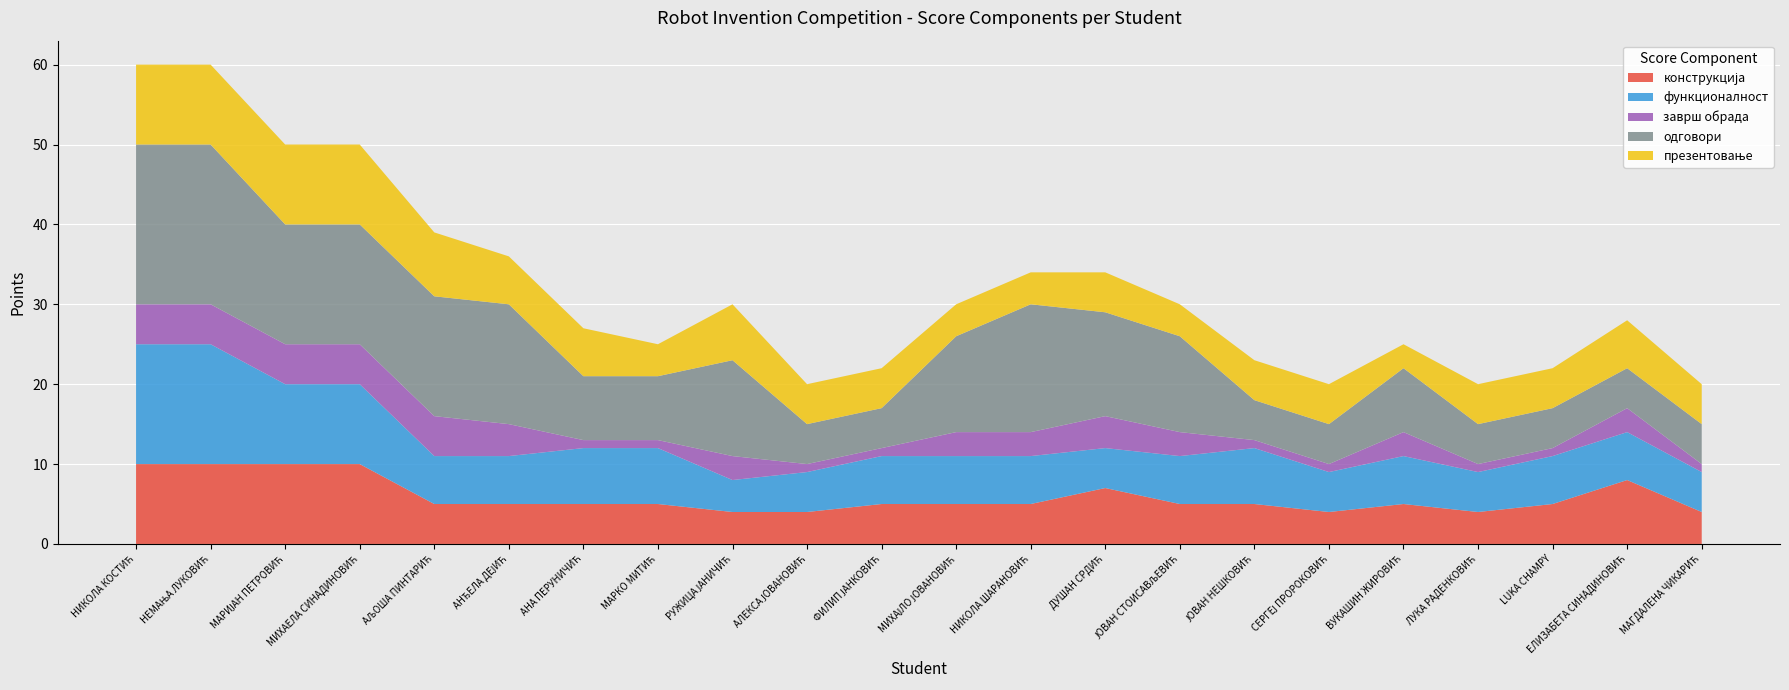

Reading left to right, transcribe all the data shown in this chart.

конструкција: НИКОЛА КОСТИЋ=10	НЕМАЊА ЛУКОВИЋ=10	МАРИЈАН ПЕТРОВИЋ=10	МИХАЕЛА СИНАДИНОВИЋ=10	АЉОША ПИНТАРИЋ=5	АНЂЕЛА ДЕЈИЋ=5	АНА ПЕРУНИЧИЋ=5	МАРКО МИТИЋ=5	РУЖИЦА ЈАНИЧИЋ=4	АЛЕКСА ЈОВАНОВИЋ=4	ФИЛИП ЈАНКОВИЋ=5	МИХАЈЛО ЈОВАНОВИЋ=5	НИКОЛА ШАРАНОВИЋ=5	ДУШАН СРДИЋ=7	ЈОВАН СТОИСАВЉЕВИЋ=5	ЈОВАН НЕШКОВИЋ=5	СЕРГЕЈ ПРОРОКОВИЋ=4	ВУКАШИН ЖИРОВИЋ=5	ЛУКА РАДЕНКОВИЋ=4	LUKA CHAMPY=5	ЕЛИЗАБЕТА СИНАДИНОВИЋ=8	МАГДАЛЕНА ЧИКАРИЋ=4
функционалност: НИКОЛА КОСТИЋ=15	НЕМАЊА ЛУКОВИЋ=15	МАРИЈАН ПЕТРОВИЋ=10	МИХАЕЛА СИНАДИНОВИЋ=10	АЉОША ПИНТАРИЋ=6	АНЂЕЛА ДЕЈИЋ=6	АНА ПЕРУНИЧИЋ=7	МАРКО МИТИЋ=7	РУЖИЦА ЈАНИЧИЋ=4	АЛЕКСА ЈОВАНОВИЋ=5	ФИЛИП ЈАНКОВИЋ=6	МИХАЈЛО ЈОВАНОВИЋ=6	НИКОЛА ШАРАНОВИЋ=6	ДУШАН СРДИЋ=5	ЈОВАН СТОИСАВЉЕВИЋ=6	ЈОВАН НЕШКОВИЋ=7	СЕРГЕЈ ПРОРОКОВИЋ=5	ВУКАШИН ЖИРОВИЋ=6	ЛУКА РАДЕНКОВИЋ=5	LUKA CHAMPY=6	ЕЛИЗАБЕТА СИНАДИНОВИЋ=6	МАГДАЛЕНА ЧИКАРИЋ=5
заврш обрада: НИКОЛА КОСТИЋ=5	НЕМАЊА ЛУКОВИЋ=5	МАРИЈАН ПЕТРОВИЋ=5	МИХАЕЛА СИНАДИНОВИЋ=5	АЉОША ПИНТАРИЋ=5	АНЂЕЛА ДЕЈИЋ=4	АНА ПЕРУНИЧИЋ=1	МАРКО МИТИЋ=1	РУЖИЦА ЈАНИЧИЋ=3	АЛЕКСА ЈОВАНОВИЋ=1	ФИЛИП ЈАНКОВИЋ=1	МИХАЈЛО ЈОВАНОВИЋ=3	НИКОЛА ШАРАНОВИЋ=3	ДУШАН СРДИЋ=4	ЈОВАН СТОИСАВЉЕВИЋ=3	ЈОВАН НЕШКОВИЋ=1	СЕРГЕЈ ПРОРОКОВИЋ=1	ВУКАШИН ЖИРОВИЋ=3	ЛУКА РАДЕНКОВИЋ=1	LUKA CHAMPY=1	ЕЛИЗАБЕТА СИНАДИНОВИЋ=3	МАГДАЛЕНА ЧИКАРИЋ=1
одговори: НИКОЛА КОСТИЋ=20	НЕМАЊА ЛУКОВИЋ=20	МАРИЈАН ПЕТРОВИЋ=15	МИХАЕЛА СИНАДИНОВИЋ=15	АЉОША ПИНТАРИЋ=15	АНЂЕЛА ДЕЈИЋ=15	АНА ПЕРУНИЧИЋ=8	МАРКО МИТИЋ=8	РУЖИЦА ЈАНИЧИЋ=12	АЛЕКСА ЈОВАНОВИЋ=5	ФИЛИП ЈАНКОВИЋ=5	МИХАЈЛО ЈОВАНОВИЋ=12	НИКОЛА ШАРАНОВИЋ=16	ДУШАН СРДИЋ=13	ЈОВАН СТОИСАВЉЕВИЋ=12	ЈОВАН НЕШКОВИЋ=5	СЕРГЕЈ ПРОРОКОВИЋ=5	ВУКАШИН ЖИРОВИЋ=8	ЛУКА РАДЕНКОВИЋ=5	LUKA CHAMPY=5	ЕЛИЗАБЕТА СИНАДИНОВИЋ=5	МАГДАЛЕНА ЧИКАРИЋ=5
презентовање: НИКОЛА КОСТИЋ=10	НЕМАЊА ЛУКОВИЋ=10	МАРИЈАН ПЕТРОВИЋ=10	МИХАЕЛА СИНАДИНОВИЋ=10	АЉОША ПИНТАРИЋ=8	АНЂЕЛА ДЕЈИЋ=6	АНА ПЕРУНИЧИЋ=6	МАРКО МИТИЋ=4	РУЖИЦА ЈАНИЧИЋ=7	АЛЕКСА ЈОВАНОВИЋ=5	ФИЛИП ЈАНКОВИЋ=5	МИХАЈЛО ЈОВАНОВИЋ=4	НИКОЛА ШАРАНОВИЋ=4	ДУШАН СРДИЋ=5	ЈОВАН СТОИСАВЉЕВИЋ=4	ЈОВАН НЕШКОВИЋ=5	СЕРГЕЈ ПРОРОКОВИЋ=5	ВУКАШИН ЖИРОВИЋ=3	ЛУКА РАДЕНКОВИЋ=5	LUKA CHAMPY=5	ЕЛИЗАБЕТА СИНАДИНОВИЋ=6	МАГДАЛЕНА ЧИКАРИЋ=5